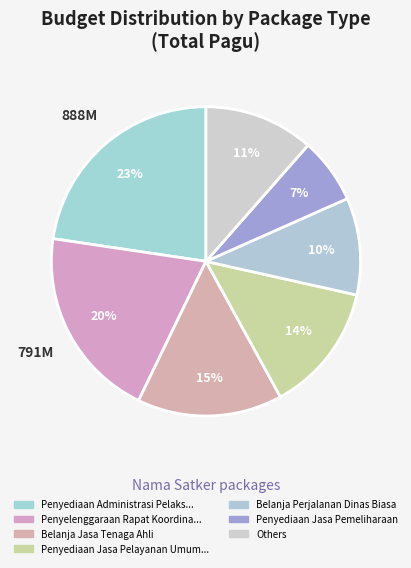

How many segments does this pie chart have?

7